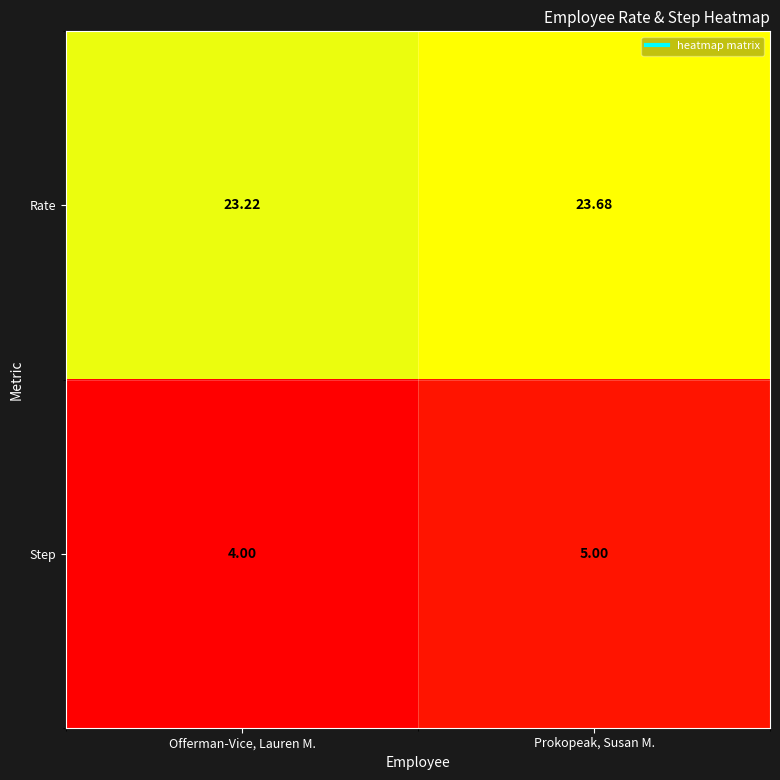

At which category does the chart reach its minimum across all series?

Offerman-Vice, Lauren M.